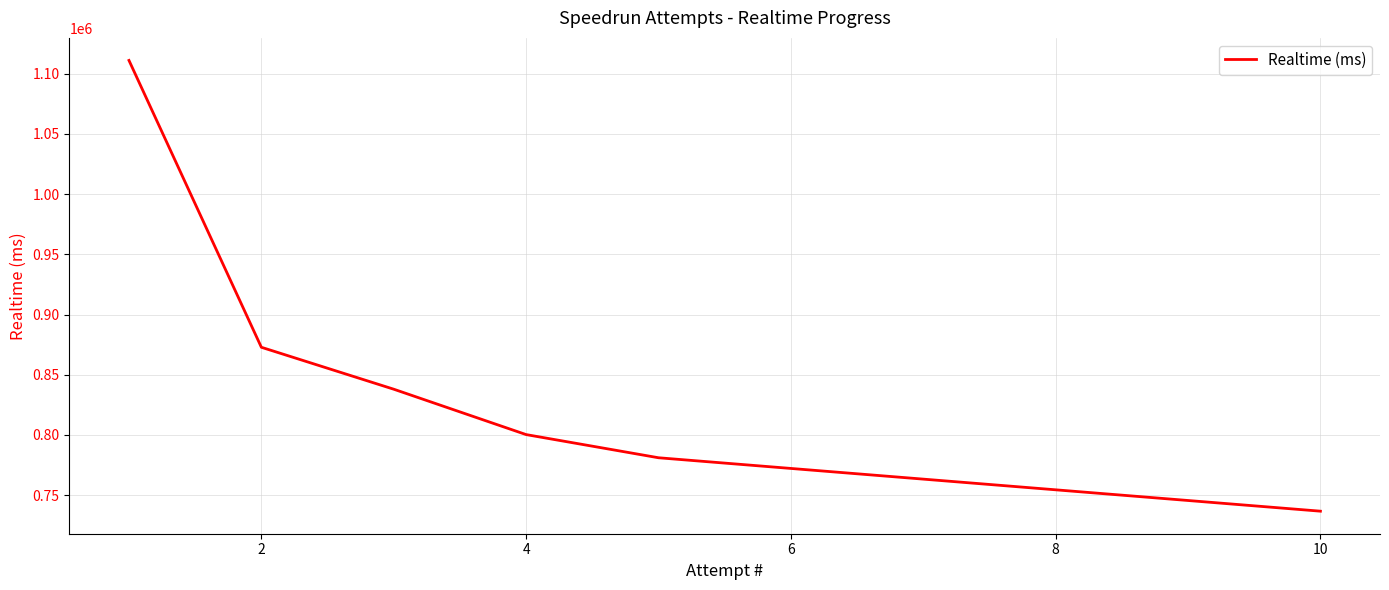

What is the maximum value shown in the chart?

1111066